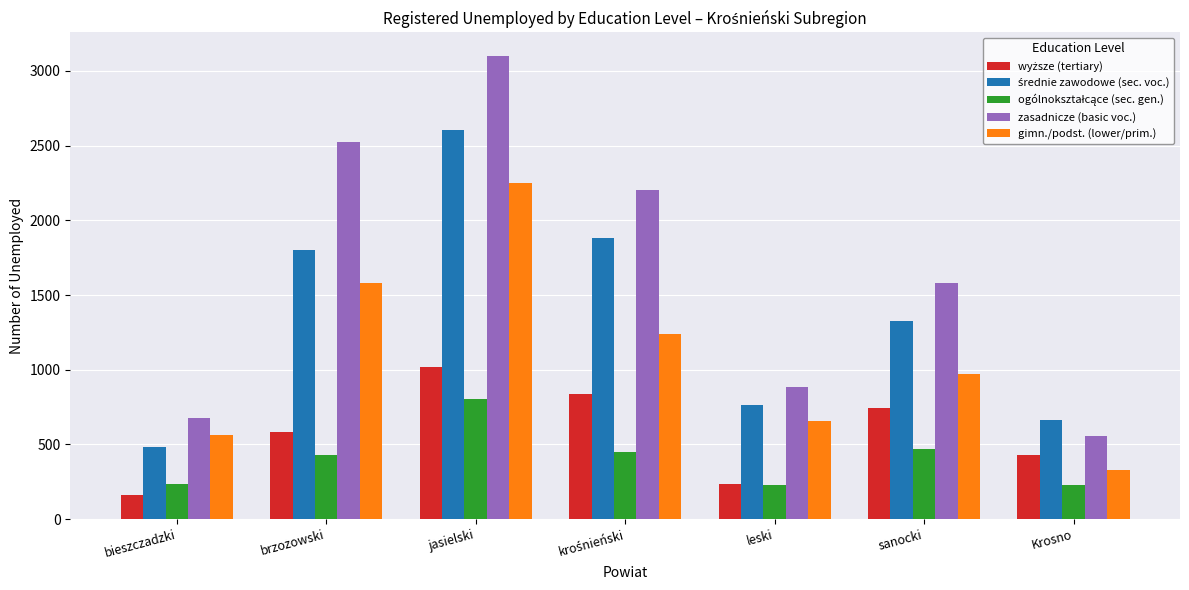

What is the difference between the maximum and second lowest values in the gimn./podst. (lower/prim.) series?

1684